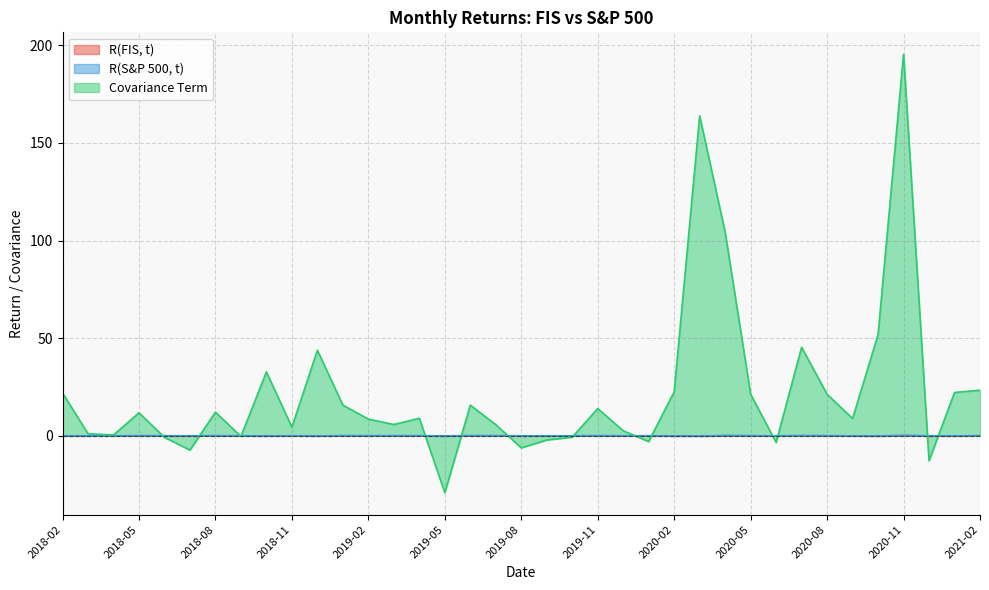

At which label is R(S&P 500, t) closest to 0?

2020-01